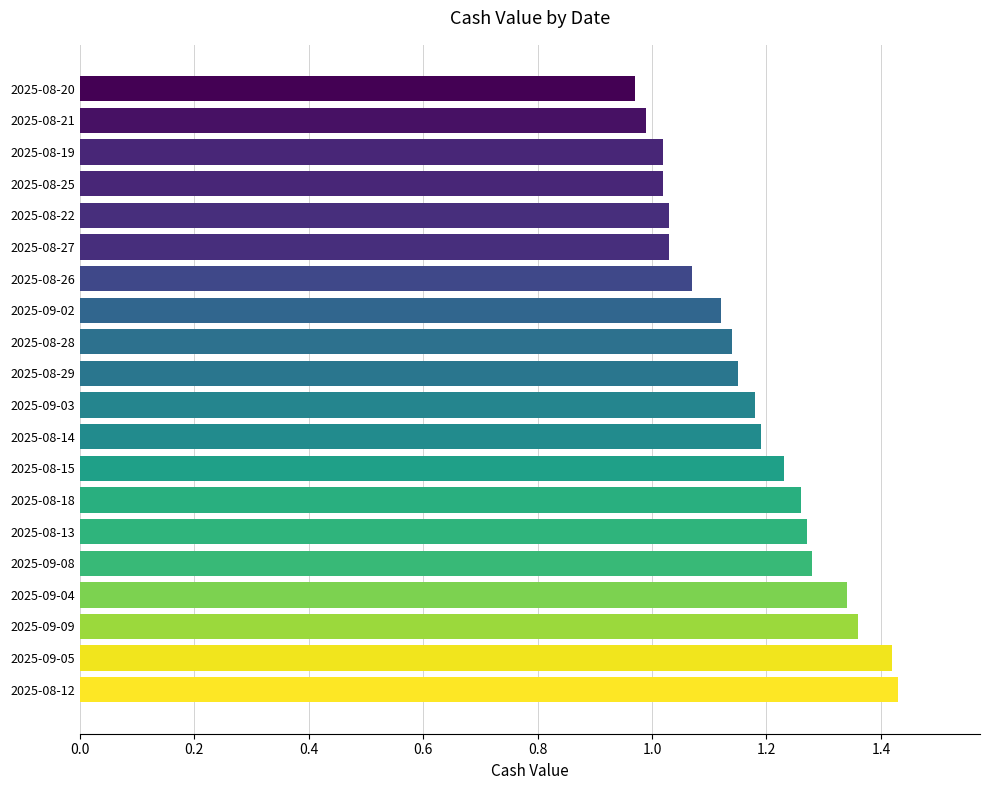

True or false: the data shows 0.6 at 2025-08-14.

False